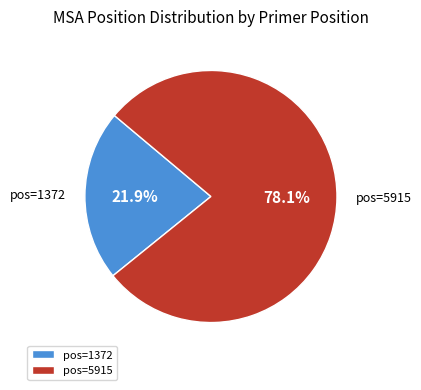

Which category has the smallest portion of the pie?

pos=1372